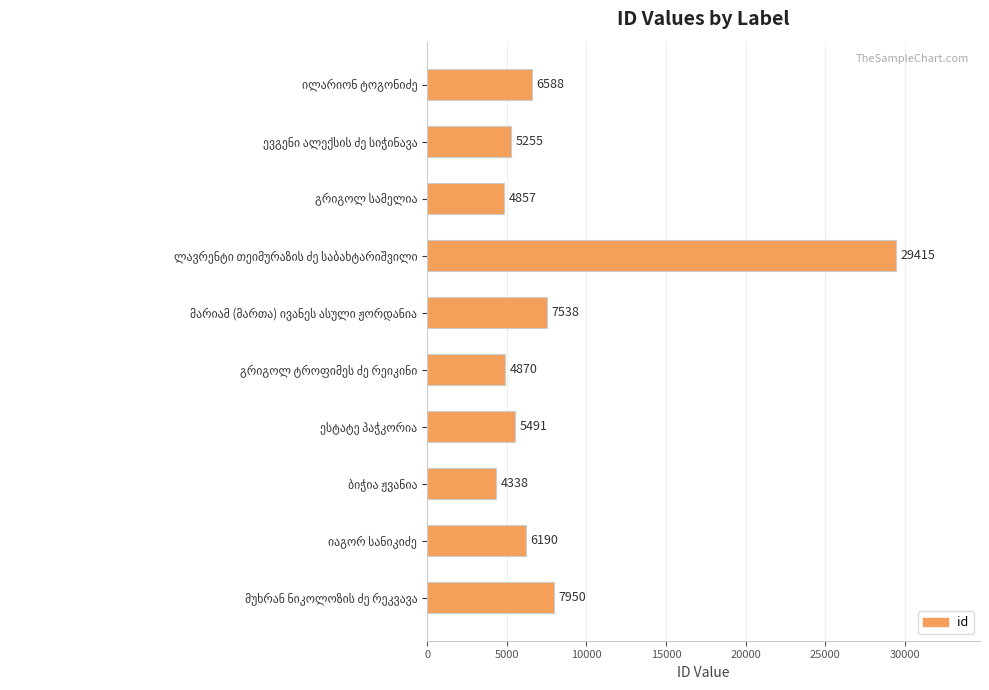

How many bars are there in total?

10